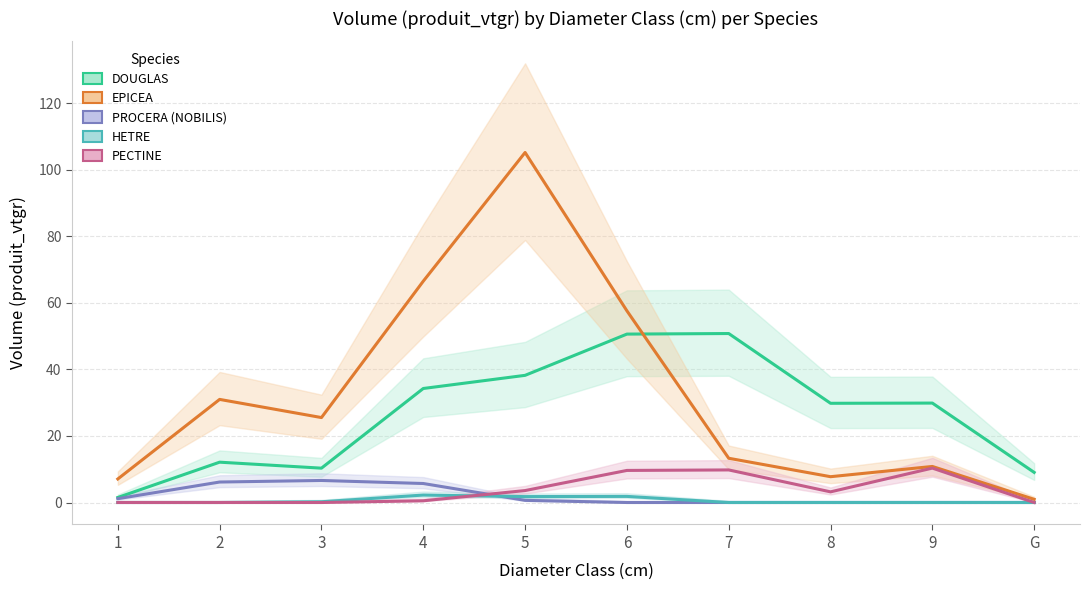

At how many categories does at least one series exceed 58?

2